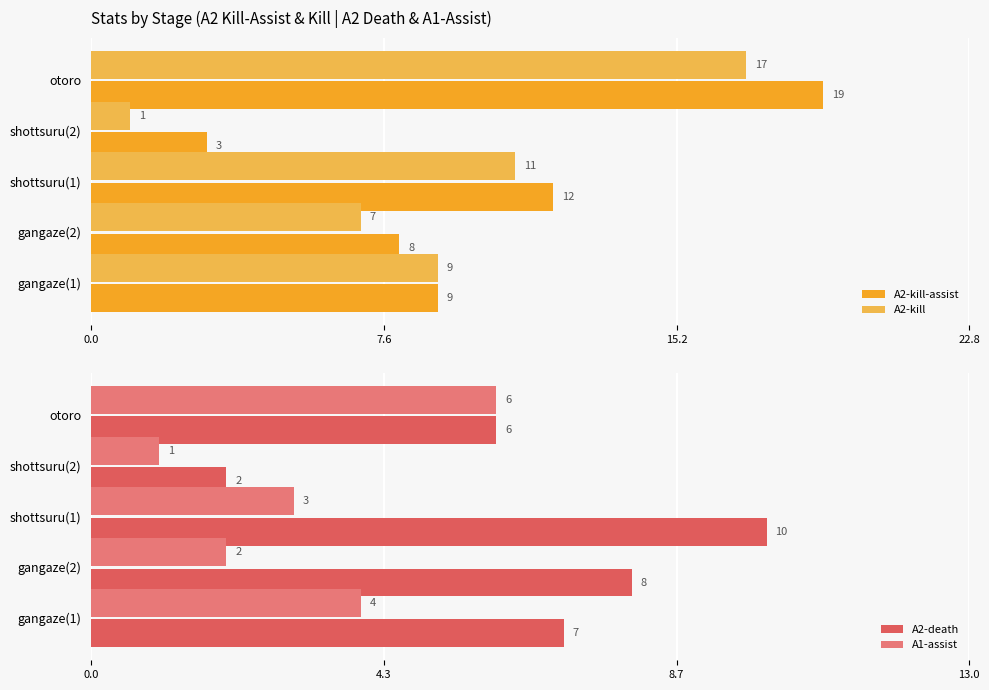

What is the average value of the A2-kill-assist series?

10